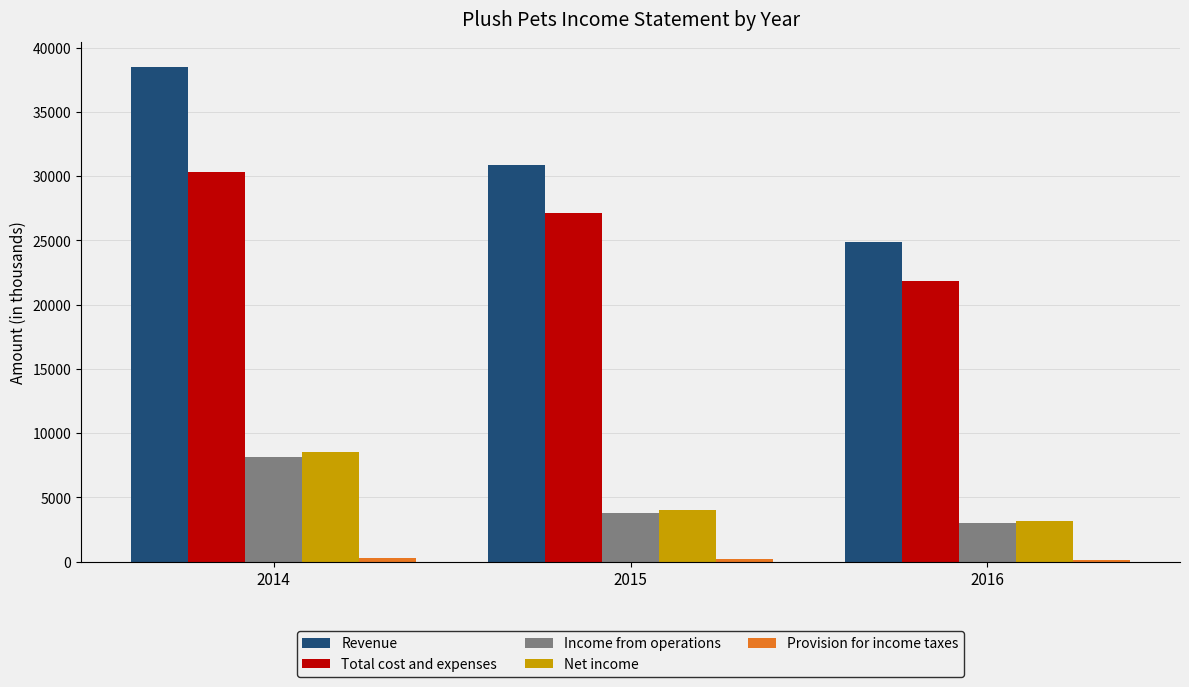

Which series has the largest total across all categories?

Revenue